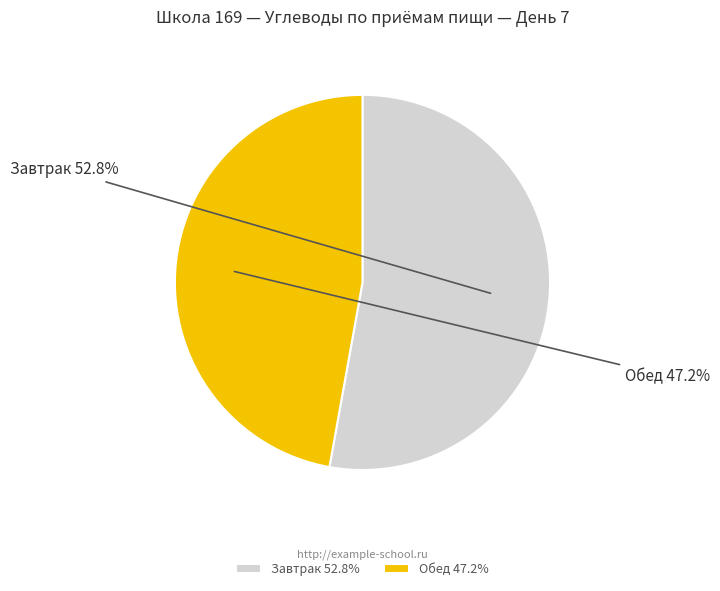

The Обед slice represents 47% of the pie. True or false?

True